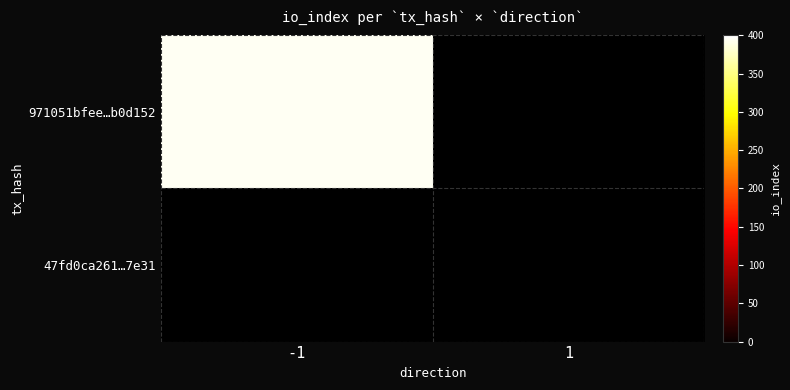

How many data points in 47fd0ca261c1b9ed950f77f5cc792d81b927e31 are less than 1?

1